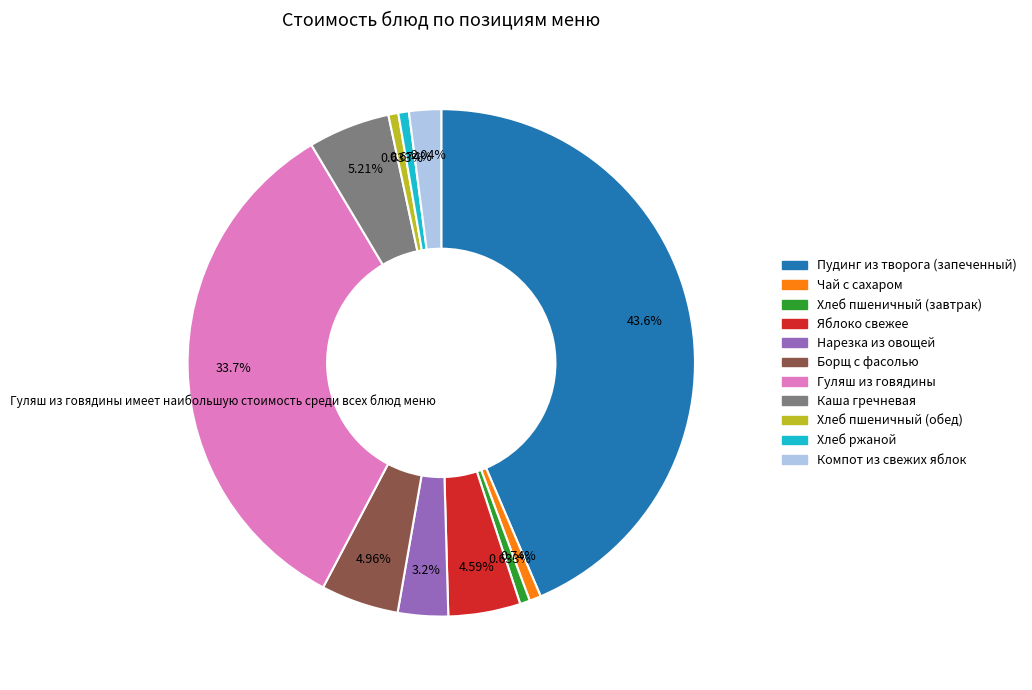

True or false: Яблоко свежее accounts for 17% of the total.

False